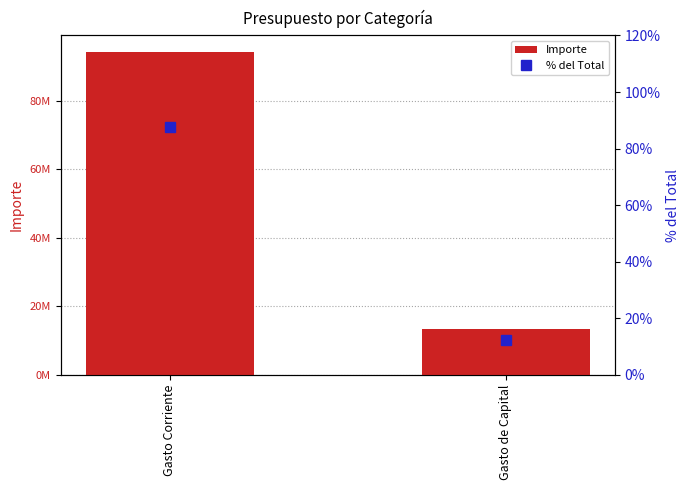

Count the number of categories in the chart.

2